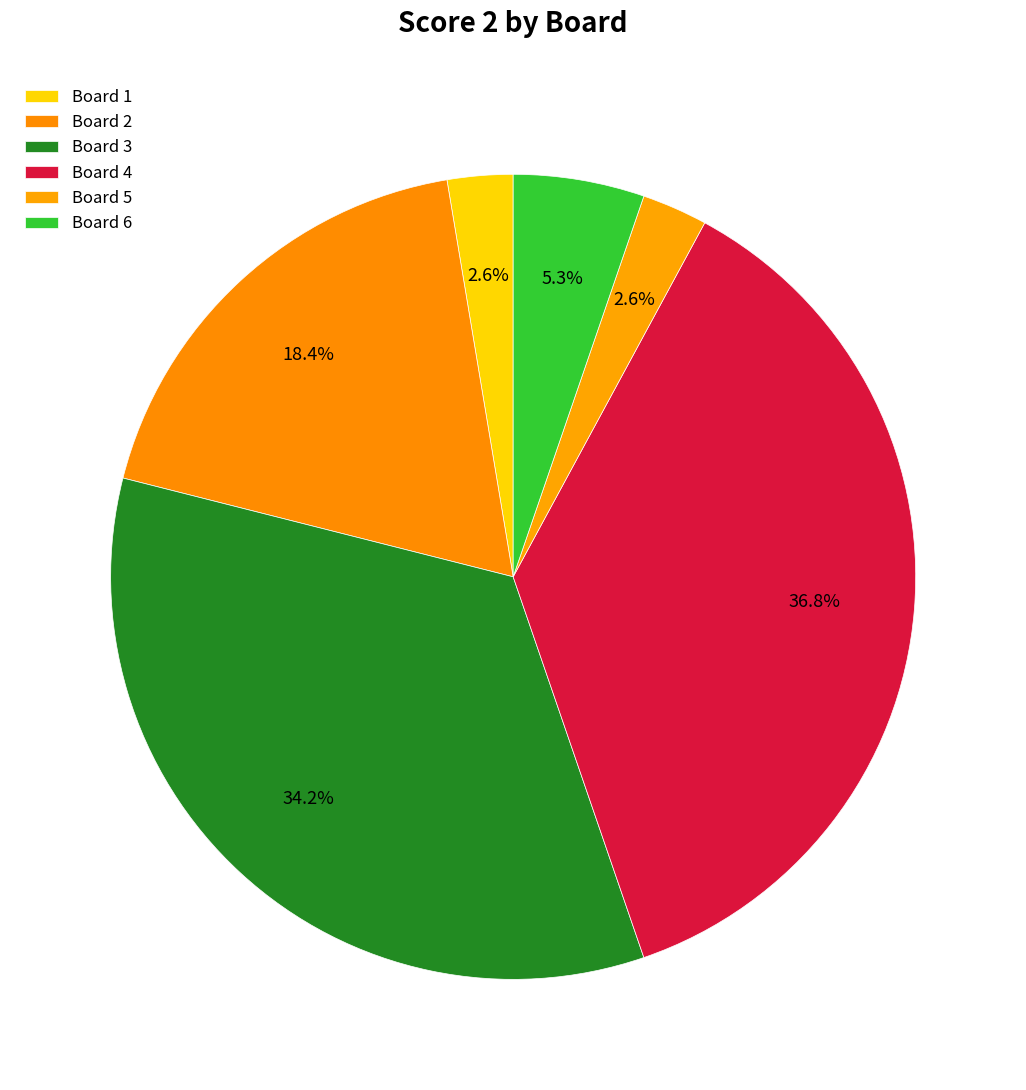

How many slices are in this pie chart?

6